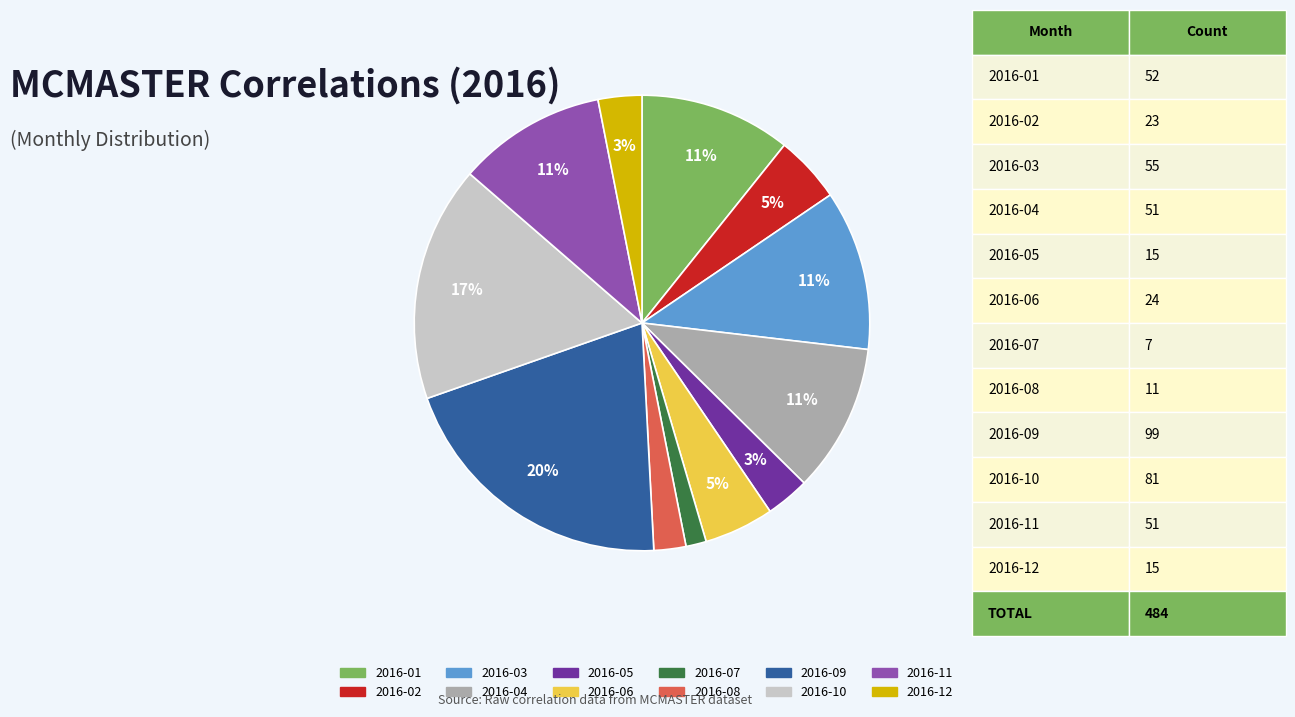

To the nearest percent, what percentage of the pie is 2016-02?

5%